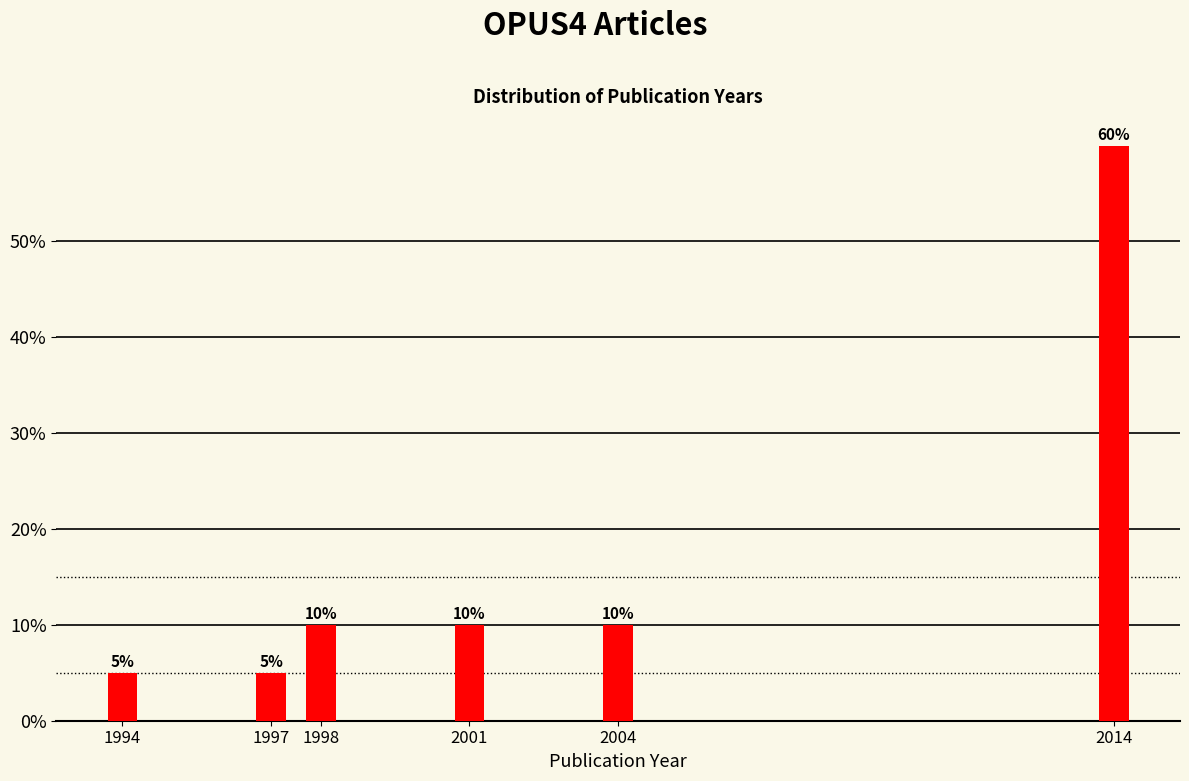

Reading right to left, extract all data points from this chart.

2014=60	2004=10	2001=10	1998=10	1997=5	1994=5